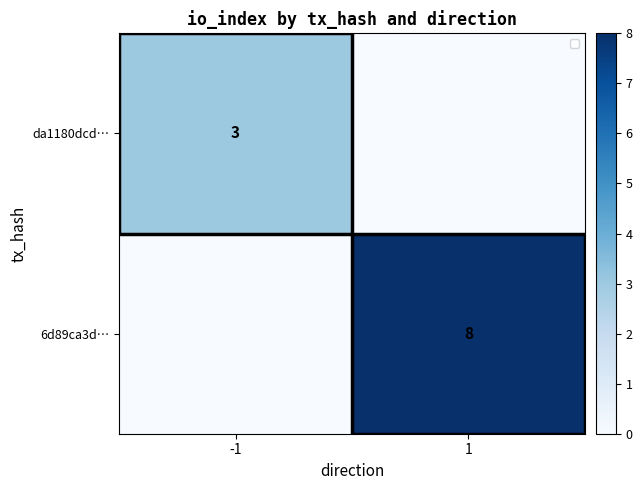

The value of da1180dcd… at -1 is 5. True or false?

False